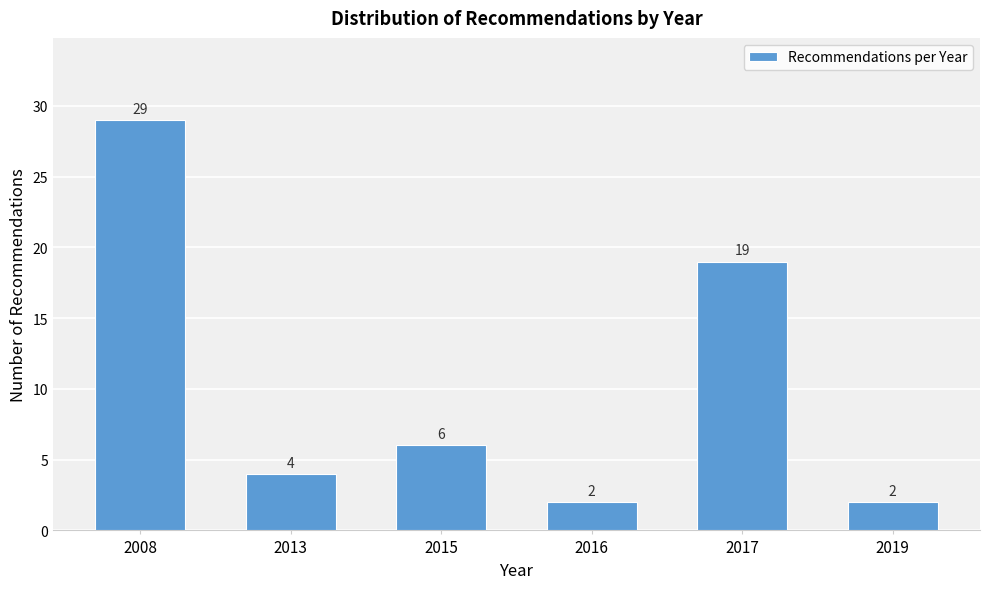

Reading left to right, list all the values displayed in this chart.

29	4	6	2	19	2